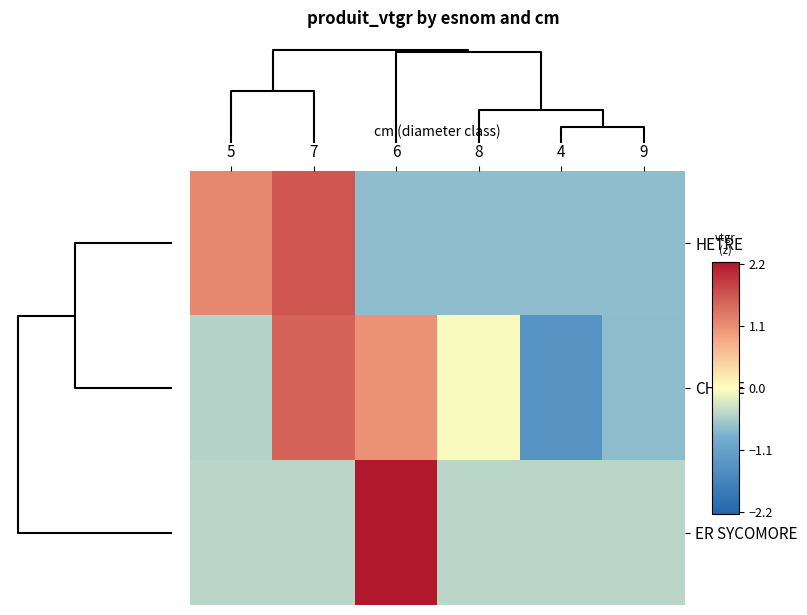

How many series are shown in this chart?

3